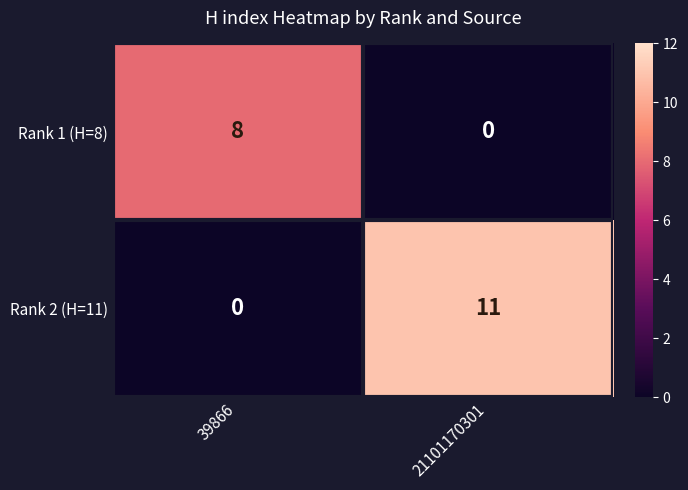

The Rank 1 (H=8) series shows 2 at 21101170301. True or false?

False